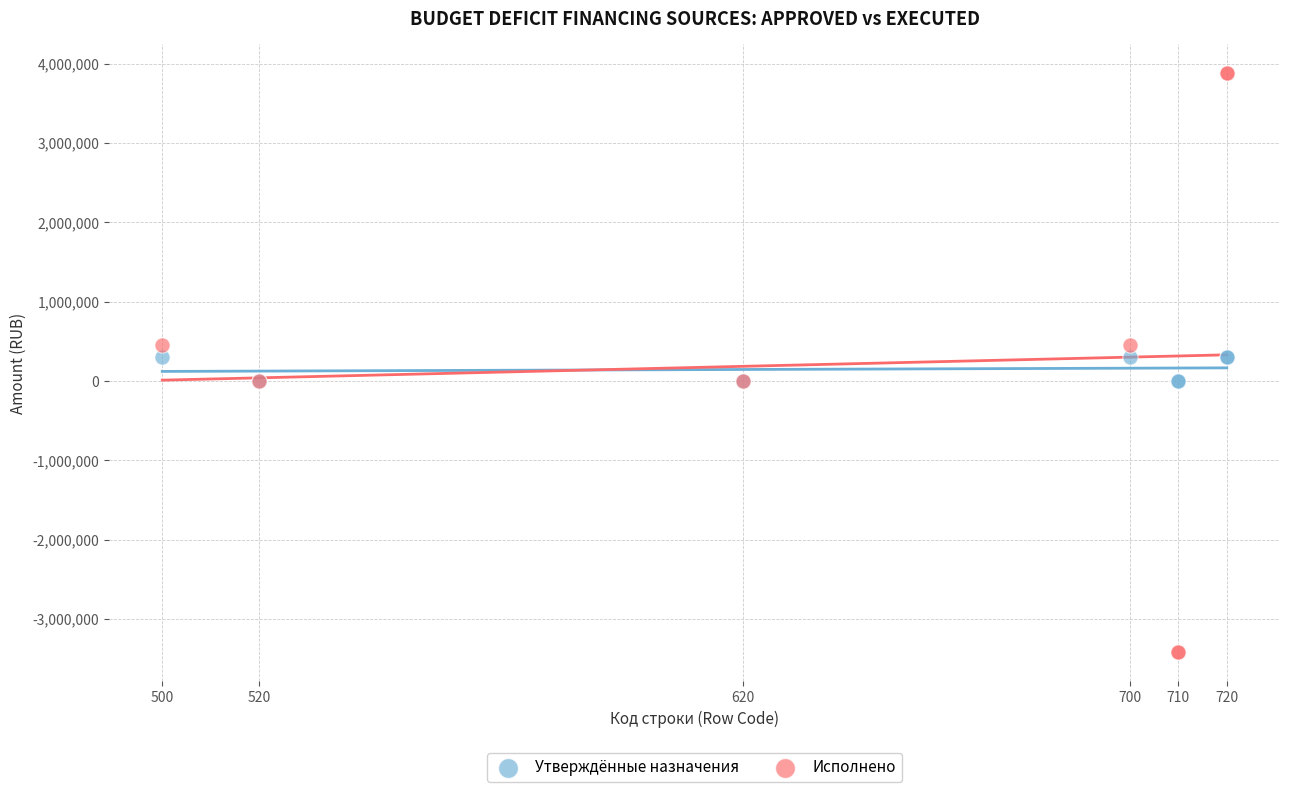

What are all the series names shown in the legend?

Утверждённые назначения, Исполнено